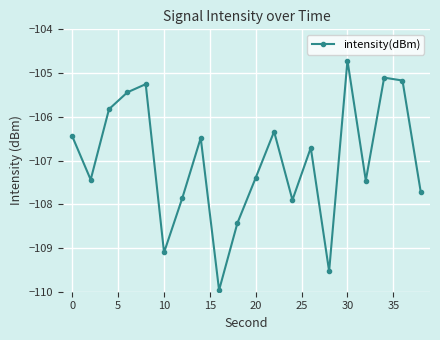

What is the minimum value shown in the chart?

-110.0